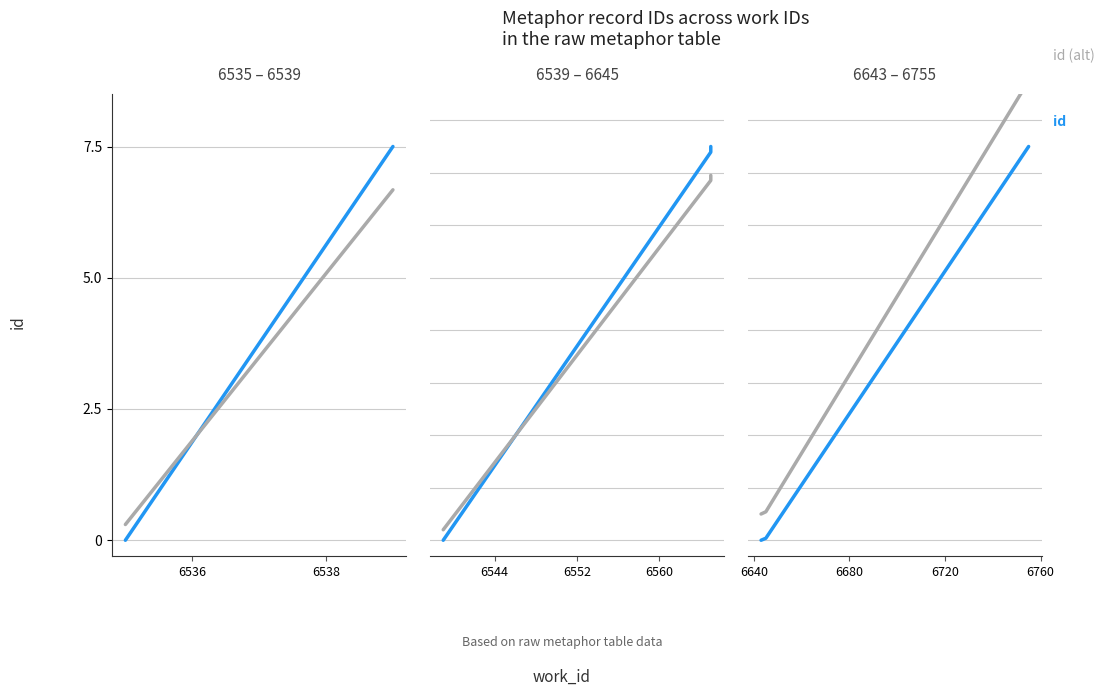

True or false: id (alt) has more than 2 interior local peaks.

False